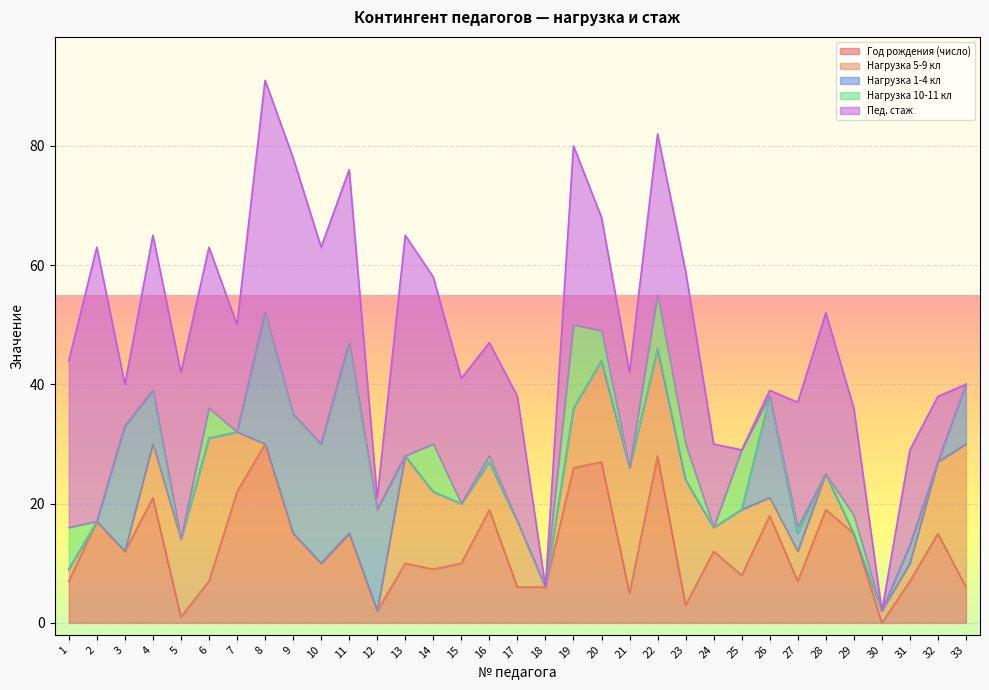

How many times do Пед. стаж and Нагрузка 1-4 кл cross each other?

6